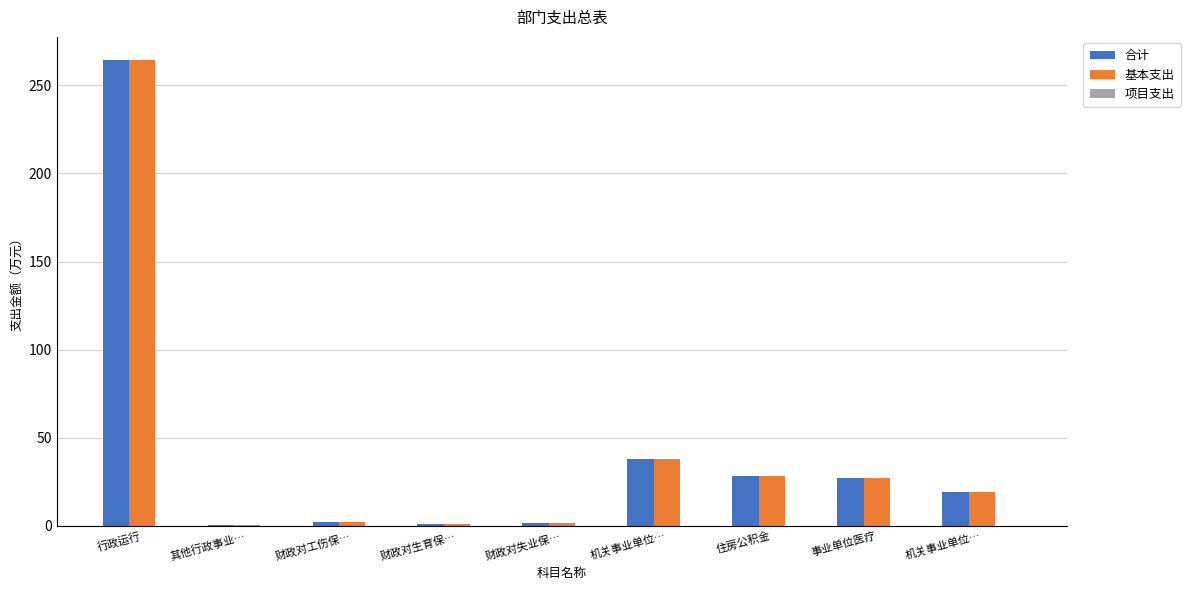

List the labels in order of 合计 value, smallest first.

其他行政事业…, 财政对生育保…, 财政对失业保…, 财政对工伤保…, 机关事业单位…, 事业单位医疗, 住房公积金, 机关事业单位…, 行政运行